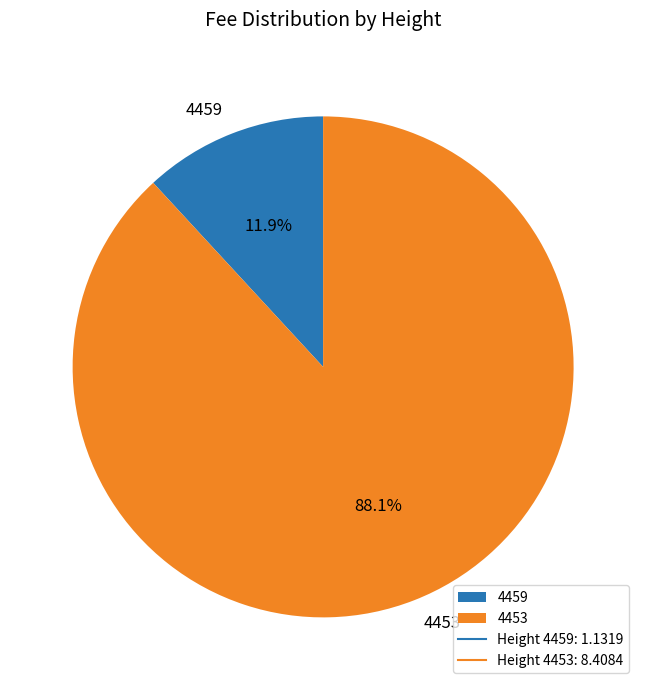

Rank the categories by value from lowest to highest.

4459, 4453